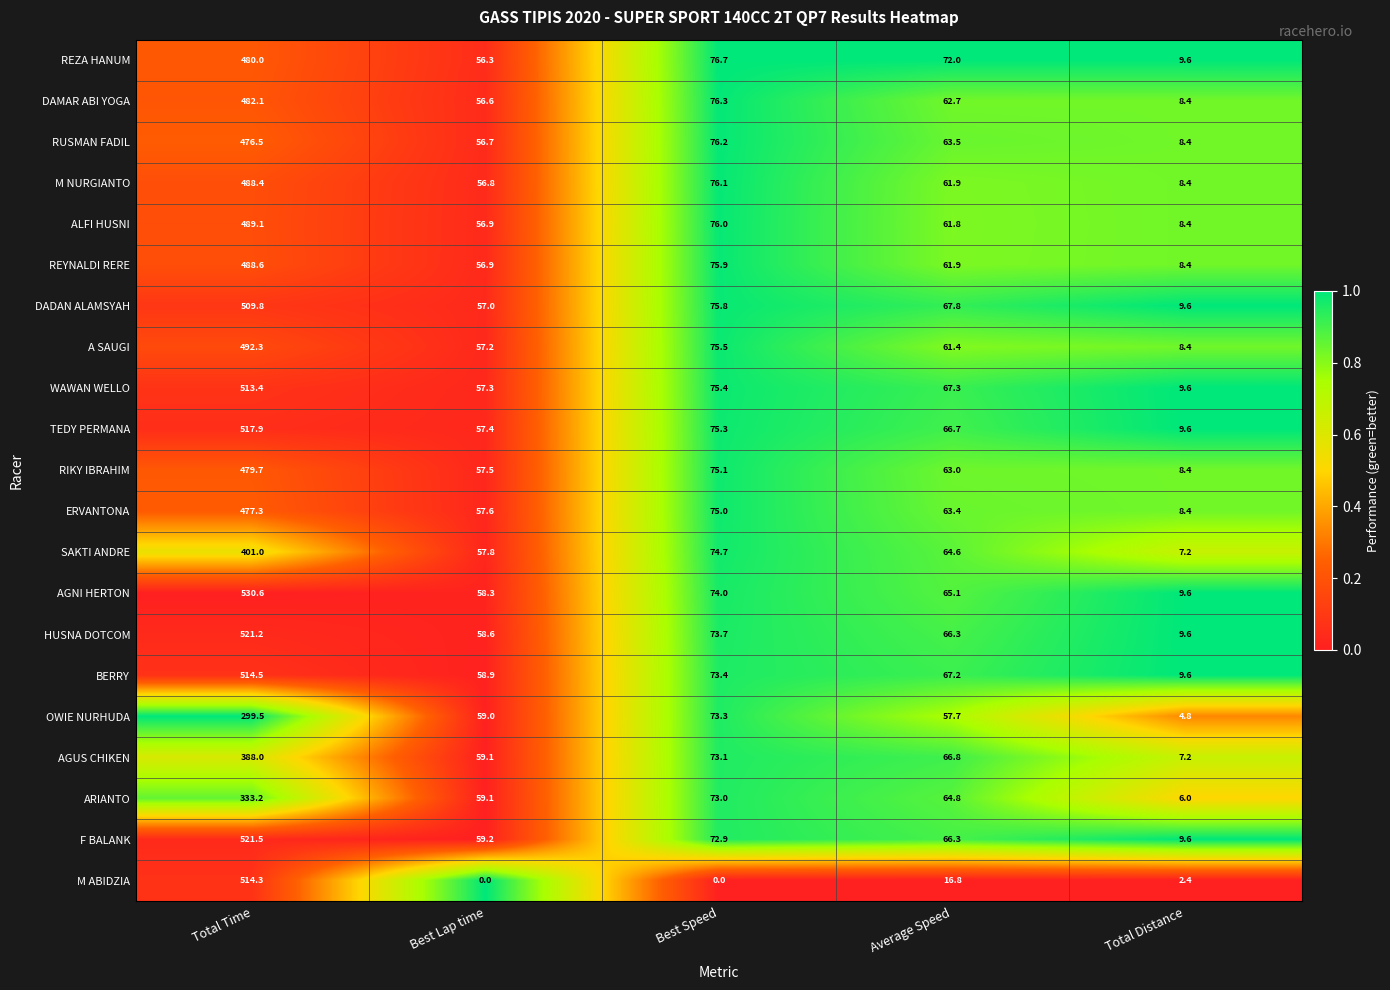

Where is BERRY nearest to the value 262?

Best Speed